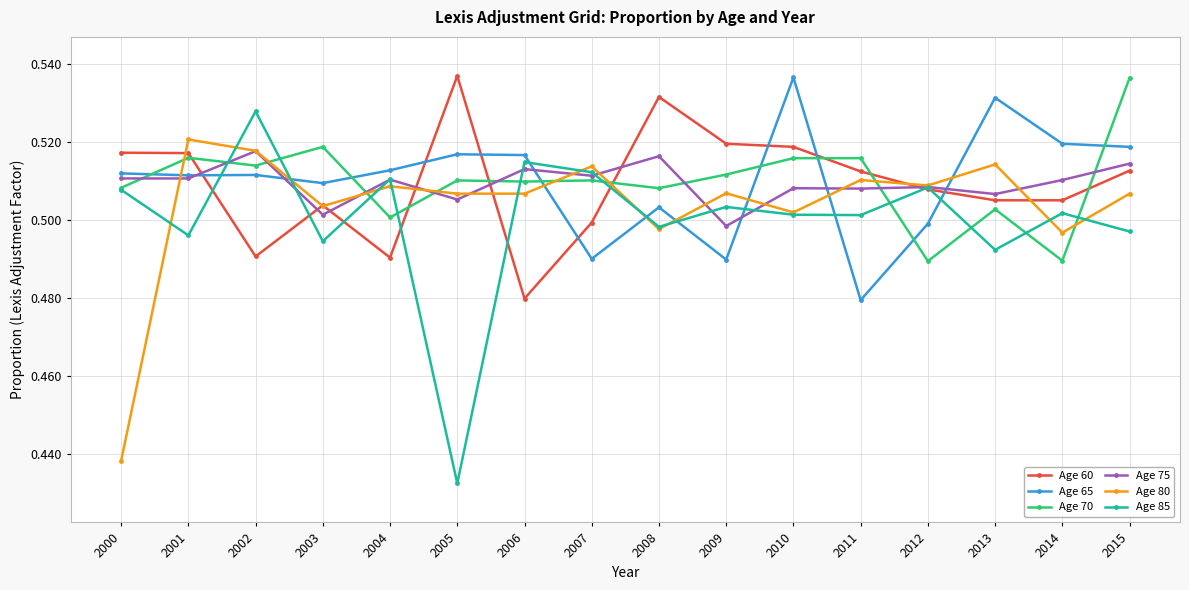

At which category does the chart reach its minimum across all series?

2005